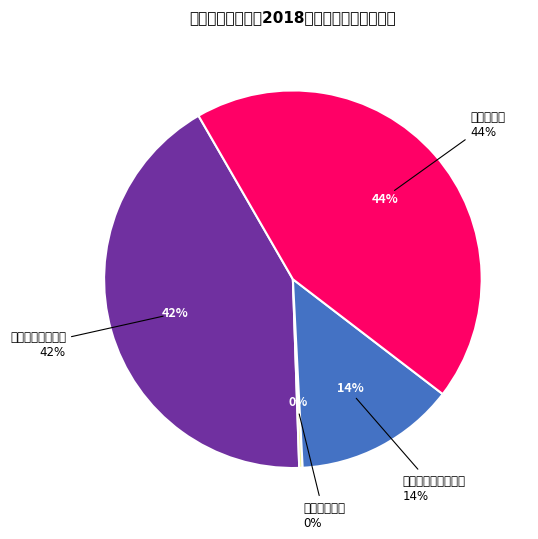

Rank the categories by value from lowest to highest.

科学技术支出, 社会保障和就业支出, 一般公共服务支出, 农林水支出